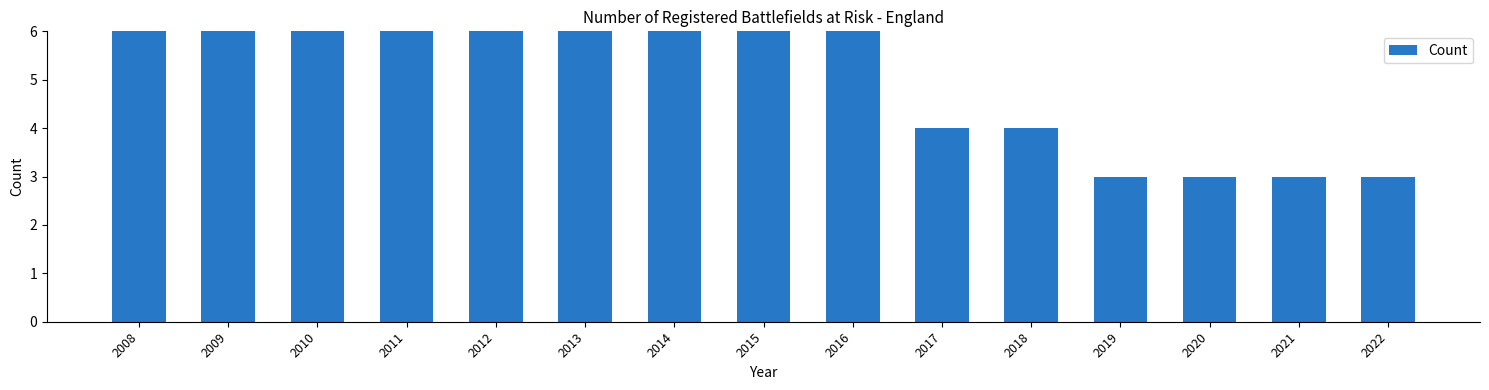

At which label does the data first exceed 6?

2008